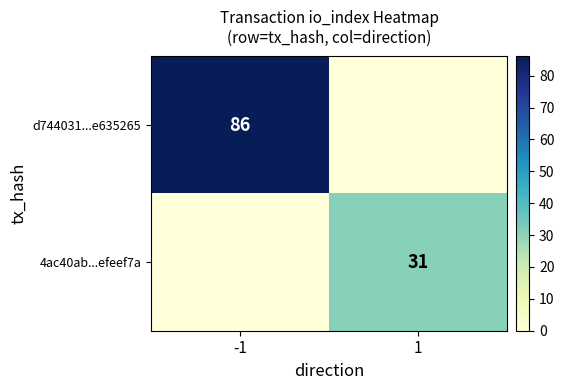

Is it true that 4ac40ab...efeef7a equals 7 at 1?

False